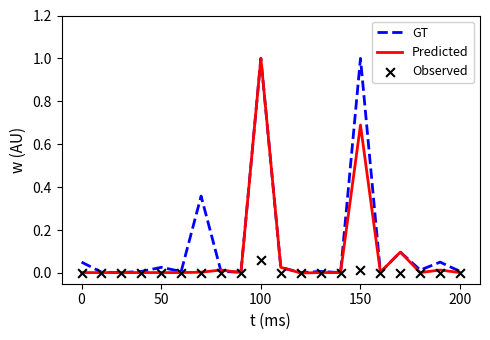

Which series has the widest spread of Y values?

Predicted